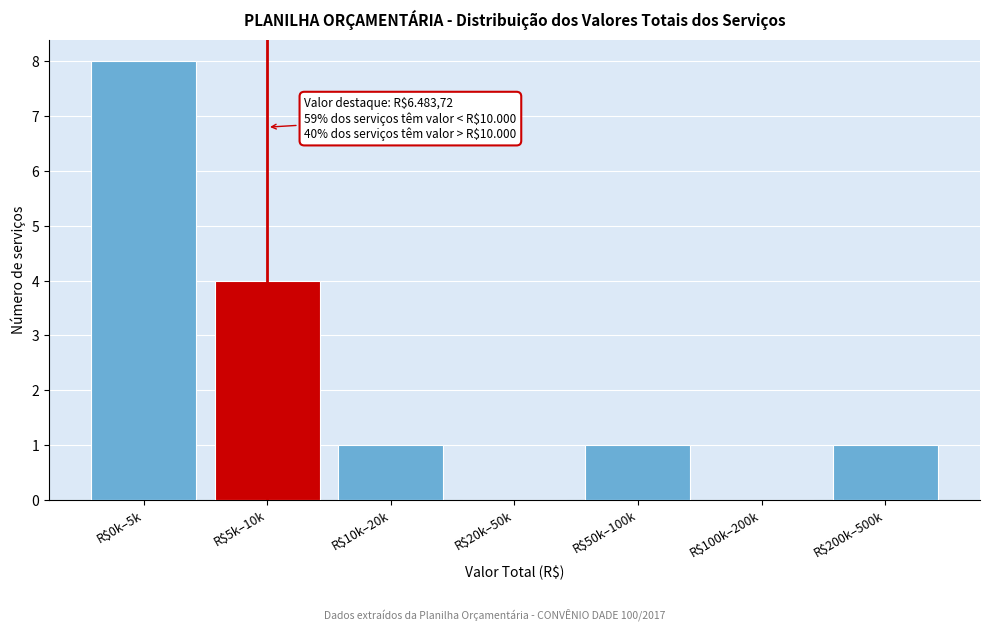

What is the sum of all values?

15